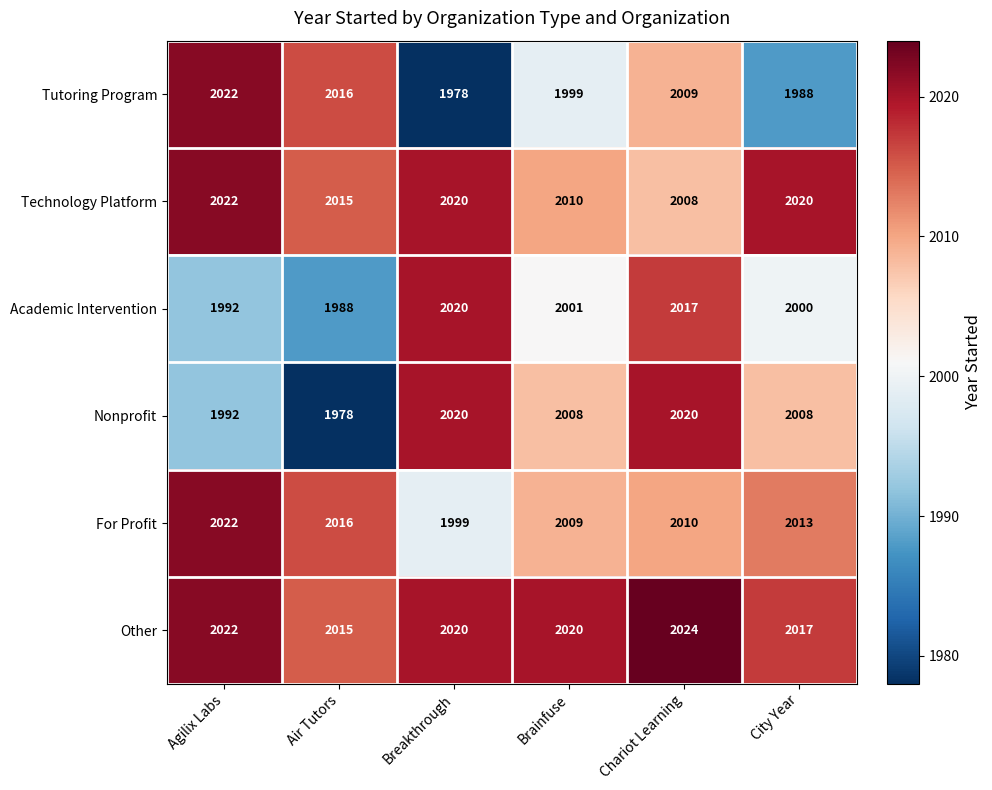

At which category is the sum across all series the highest?

Chariot Learning